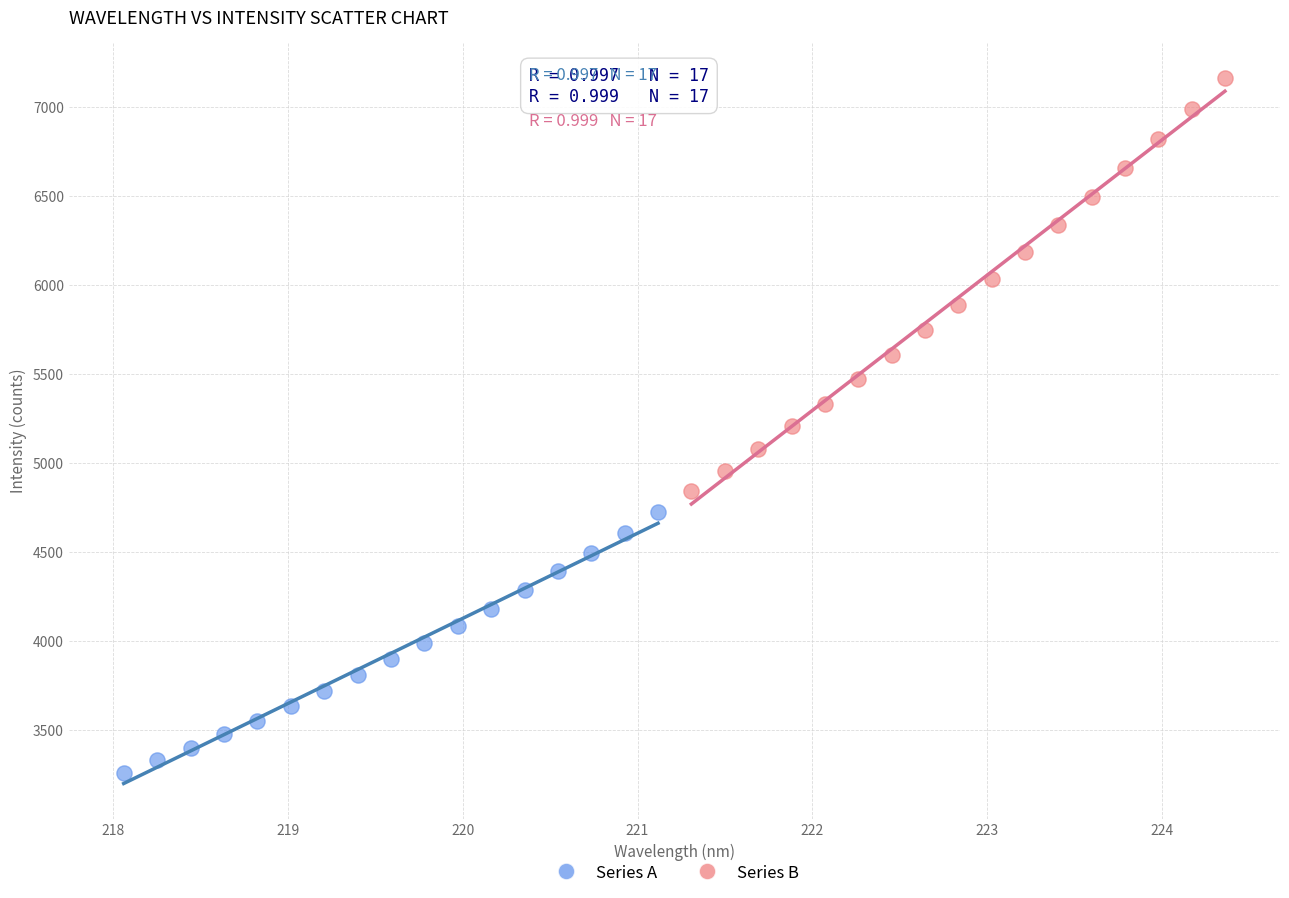

What are all the series names shown in the legend?

Series A, Series B